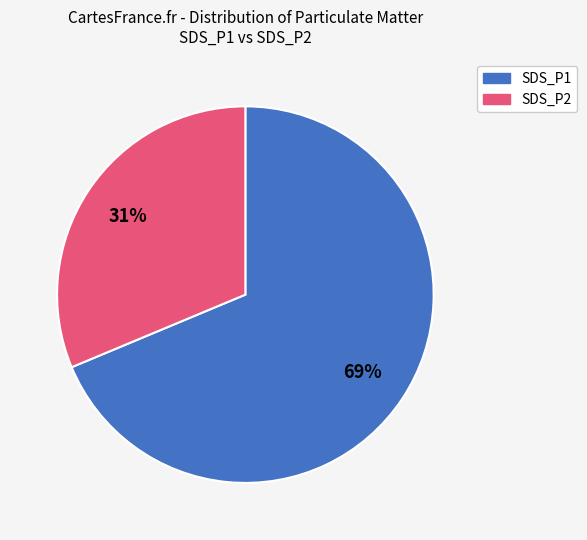

What is the largest slice in the pie chart?

SDS_P1